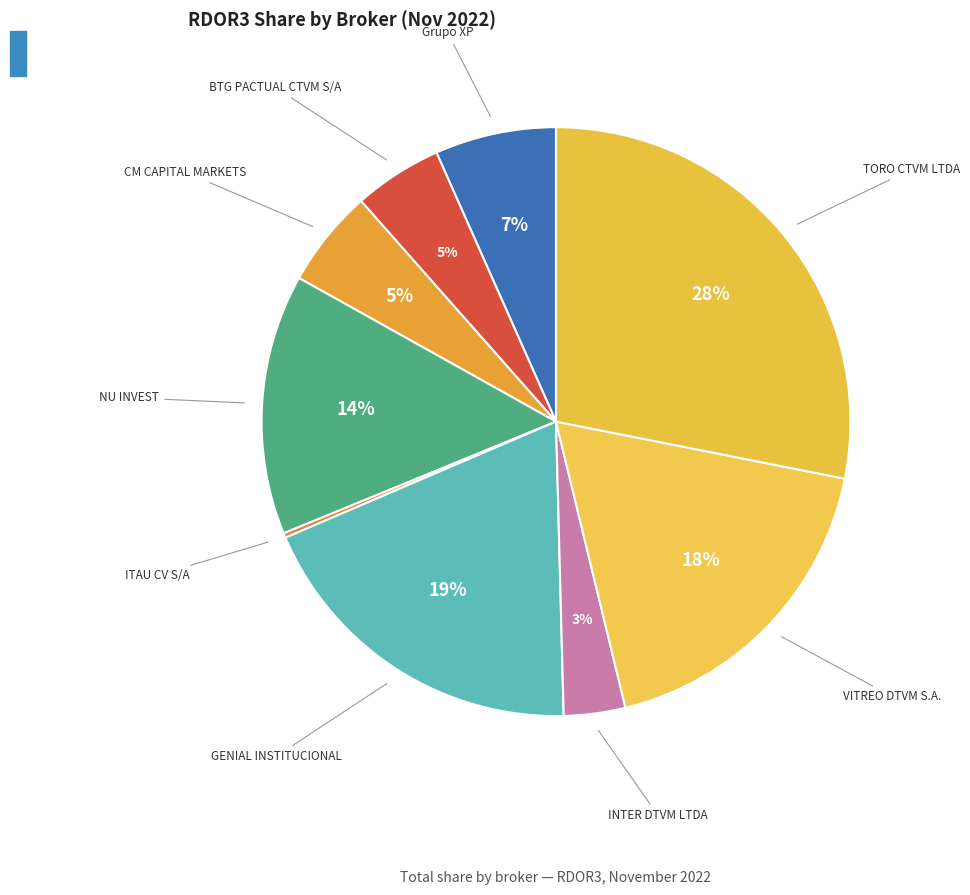

Does any single category account for the majority?

No